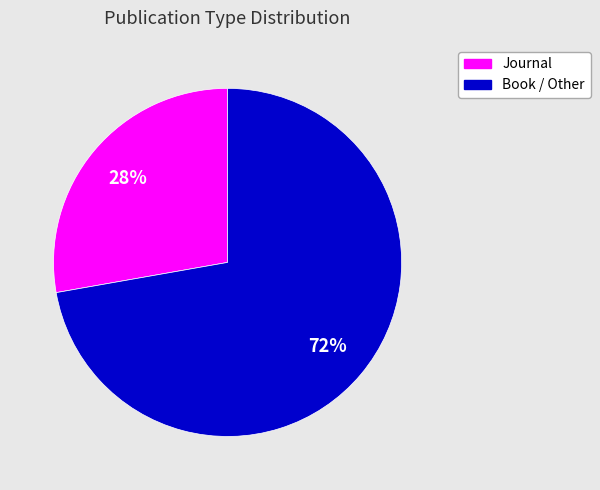

To the nearest percent, what is the average slice percentage?

50%